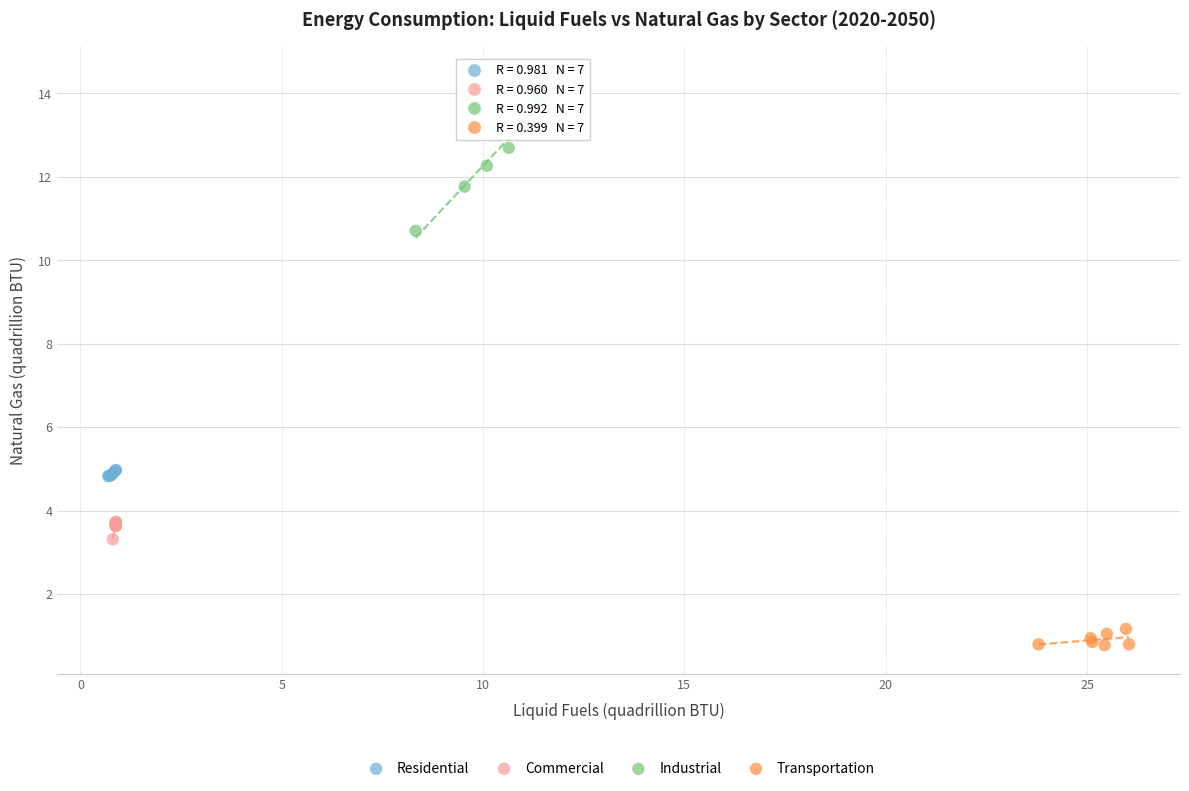

Which series has the largest Y range (max minus min)?

Industrial